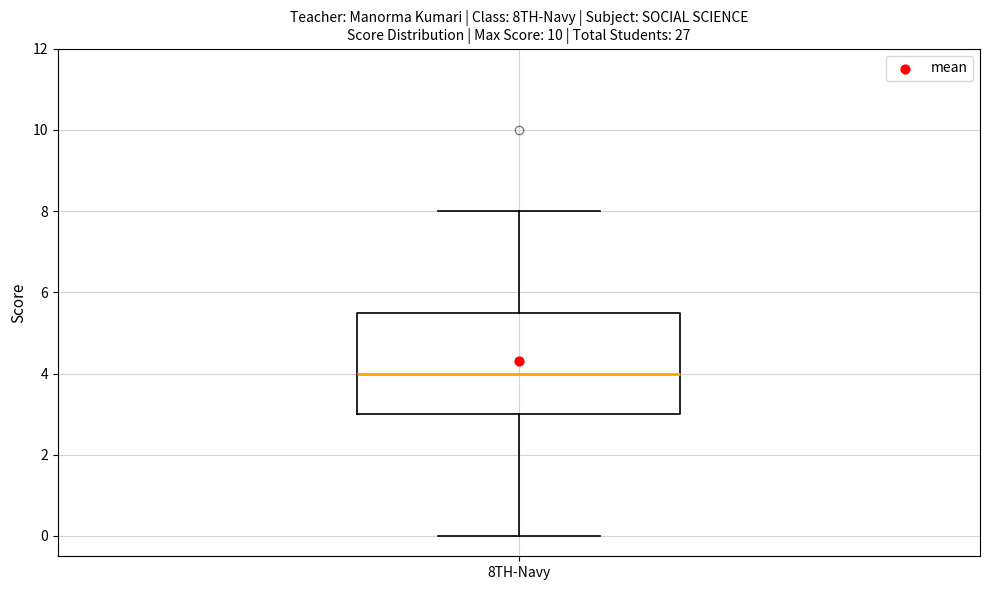

Transcribe this box plot: give where the median line is, the range the box spans, and where the two whiskers end, as read against the y-axis. The values are not printed on the chart, so give them approximately, as read against the axis.

median 4.0, box 3.0 to 5.6, whiskers 0.0 to 8.0